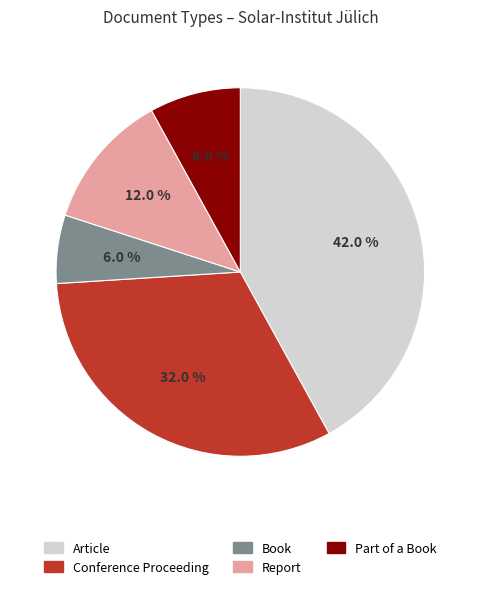

Which slice is the largest?

Article